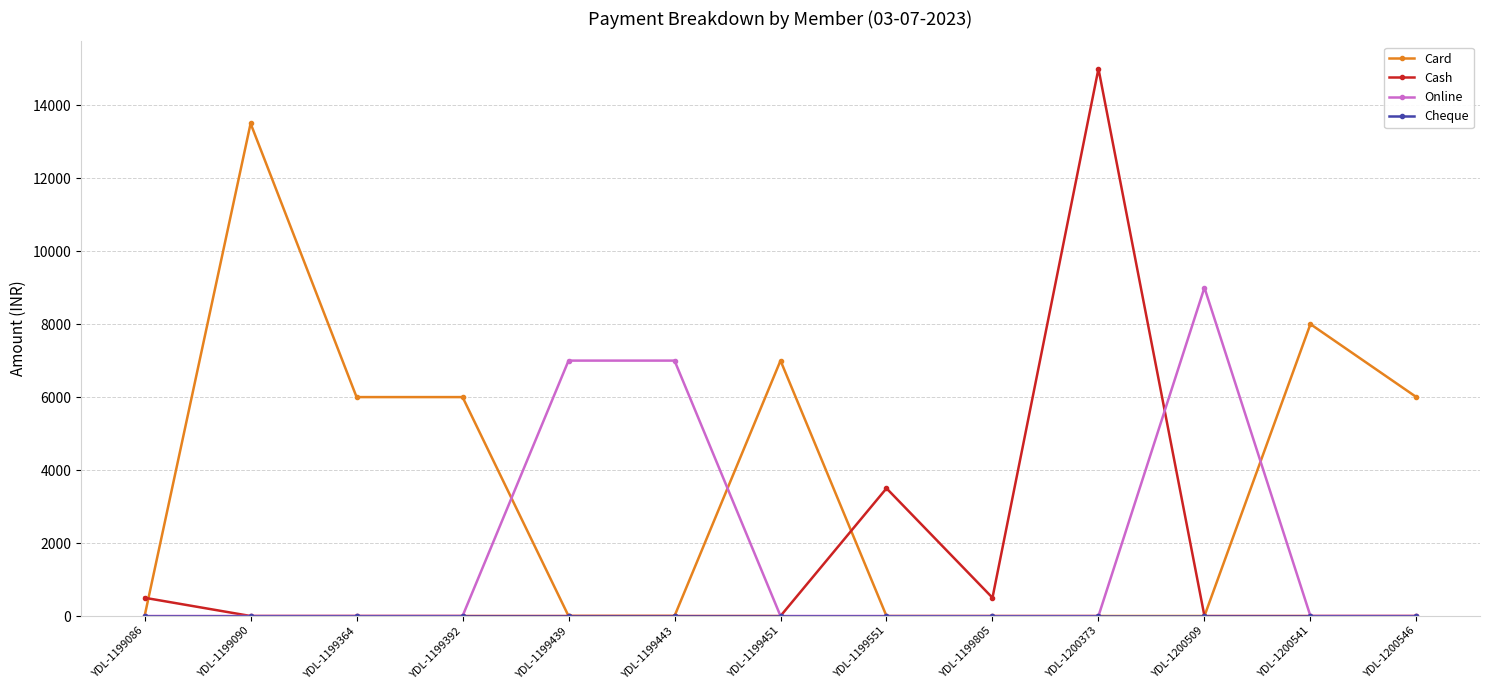

True or false: Online has more than 0 points higher than both neighbors.

True